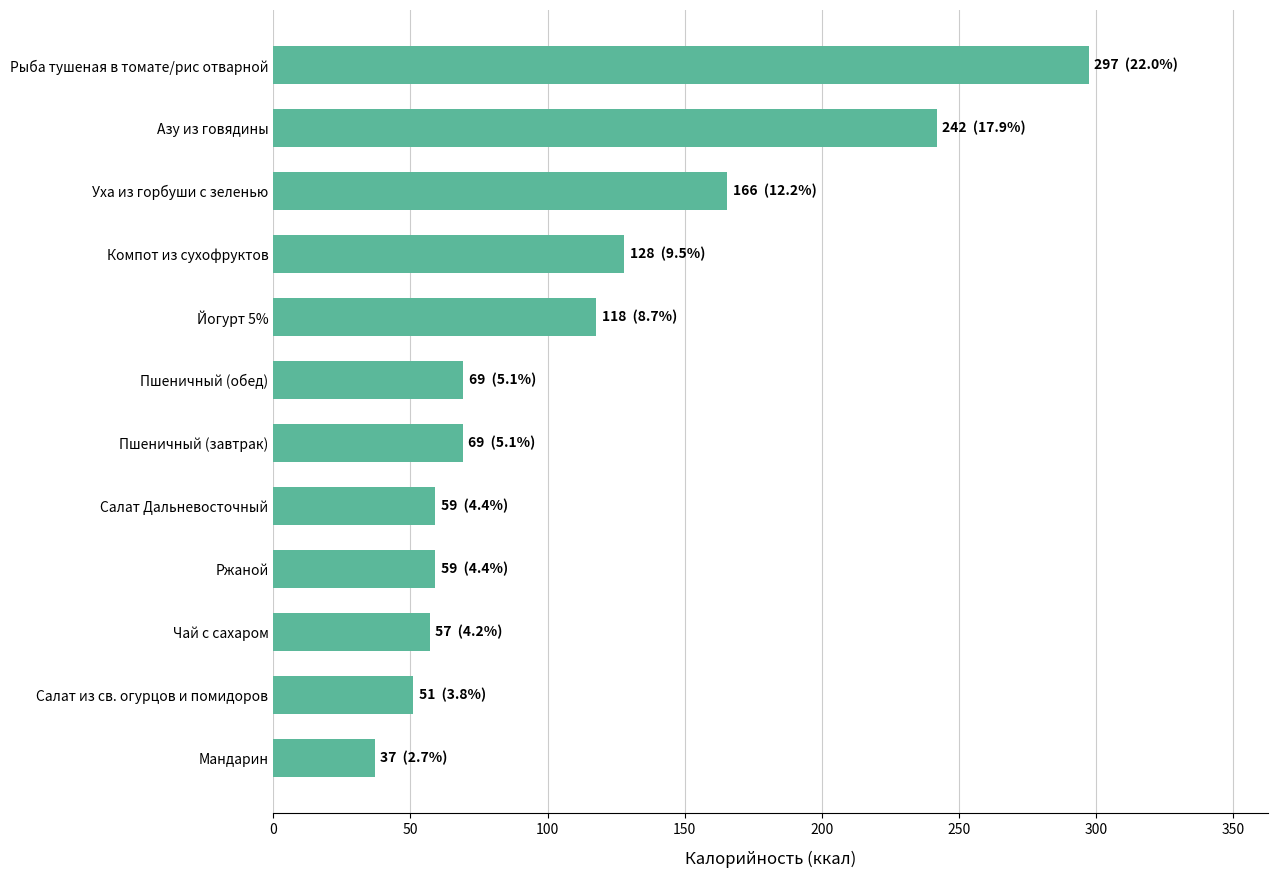

Are the bars horizontal?

Yes